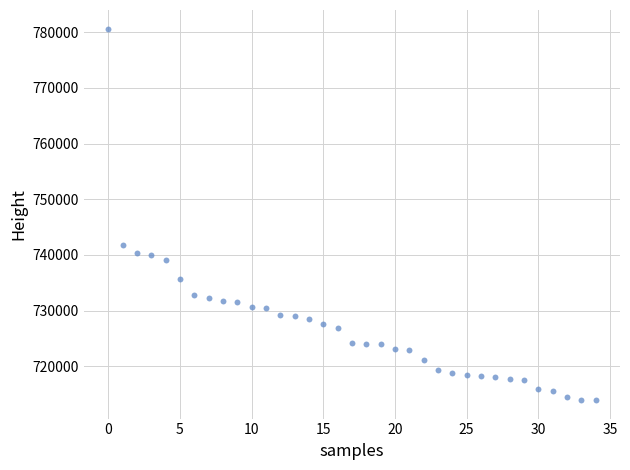

What Y value in the scatter plot is closest to 747290?

741699